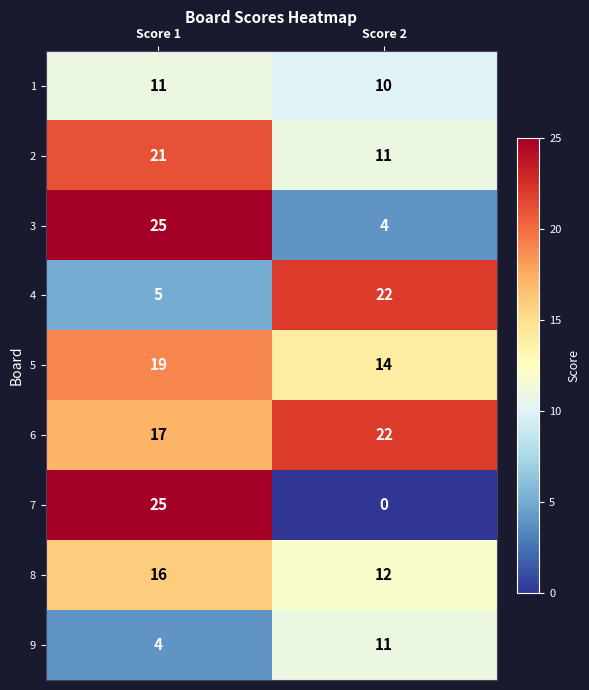

True or false: 7 has a value of 0 at Score 2.

True